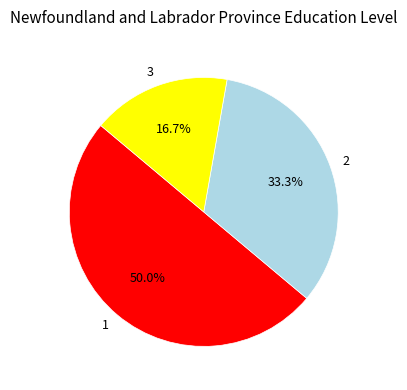

Is 2 the majority of the pie?

No